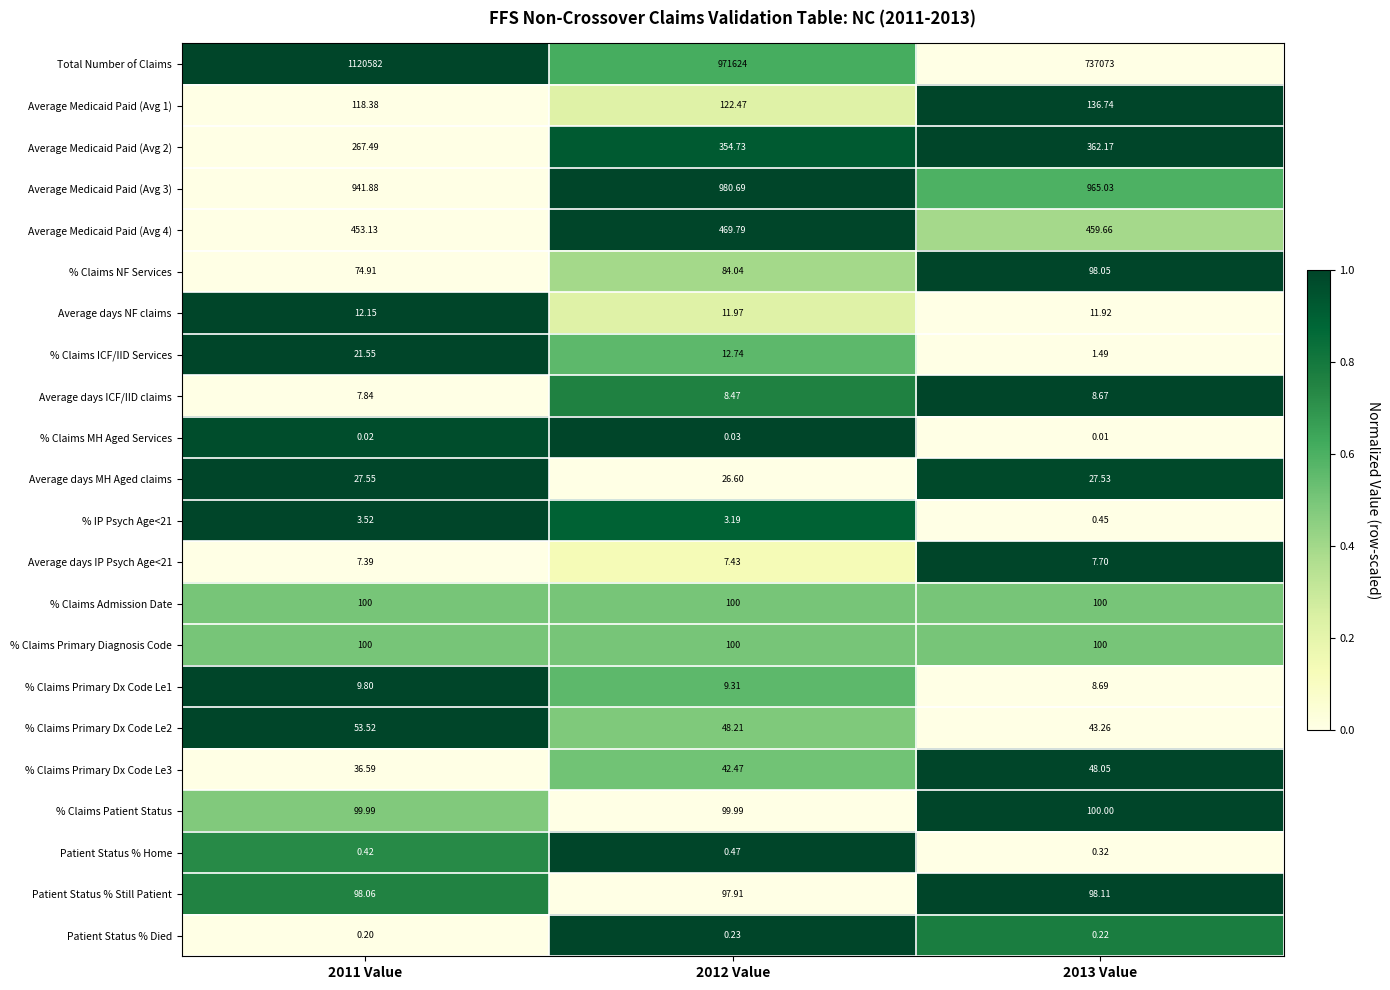

Which series has the widest spread of values?

Total Number of Claims